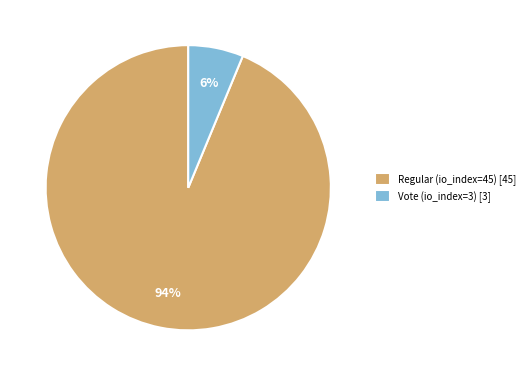

True or false: Regular (io_index=45) accounts for 94% of the total.

True